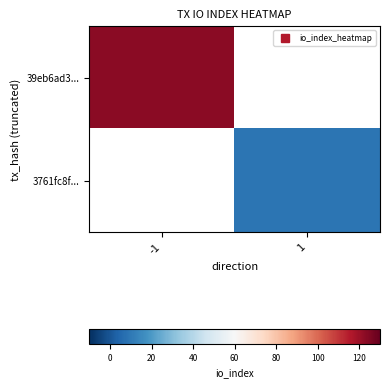

What is the maximum value shown in the chart?

123